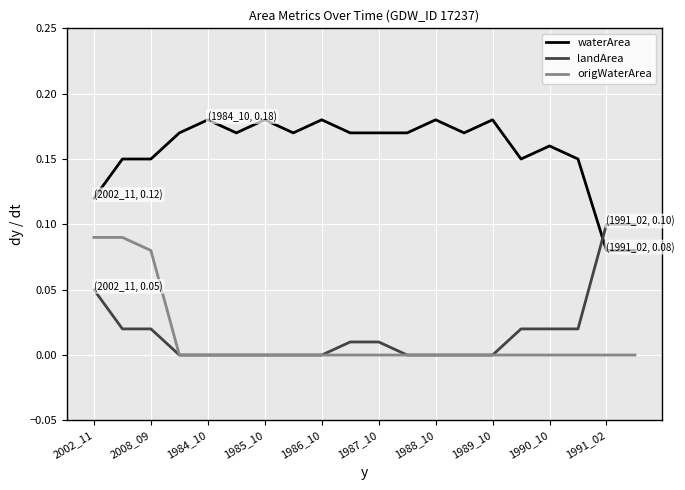

Is this an area chart (filled region under the line)?

No